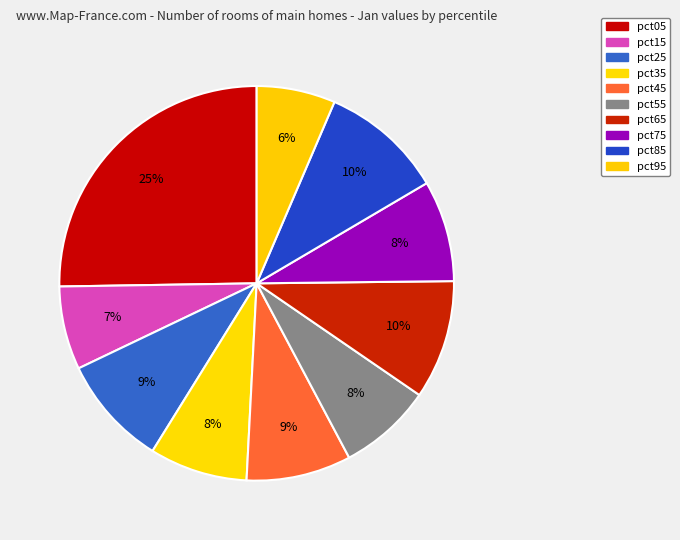

How many segments does this pie chart have?

10